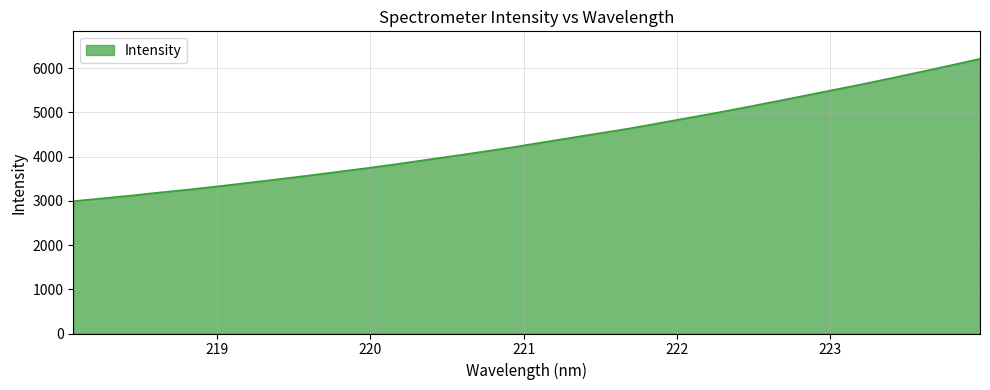

What is the maximum value shown in the chart?

6208.1